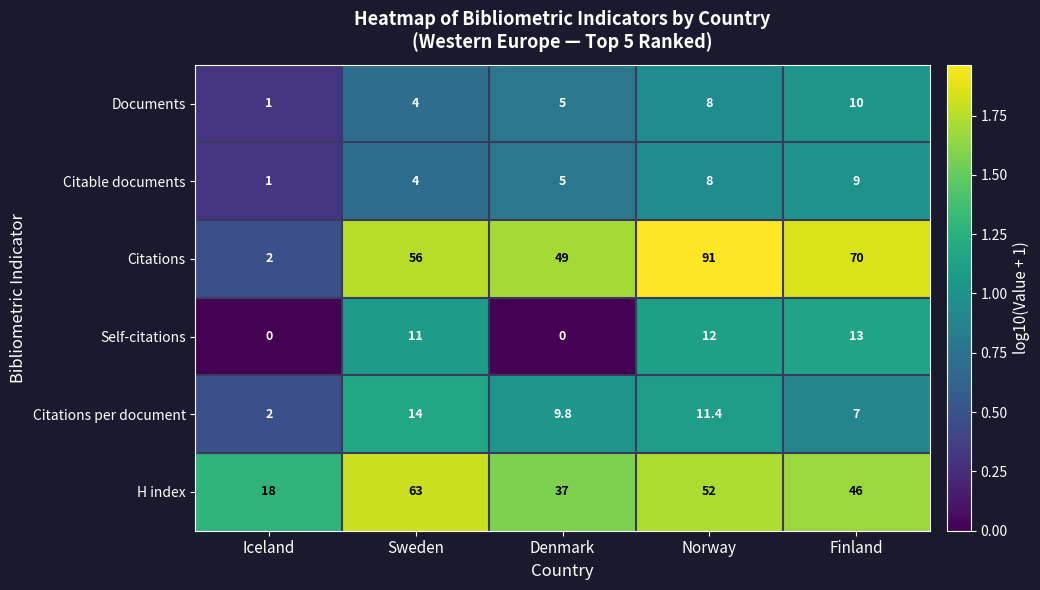

What is the difference between the maximum and minimum values in the Citable documents series?

8.0